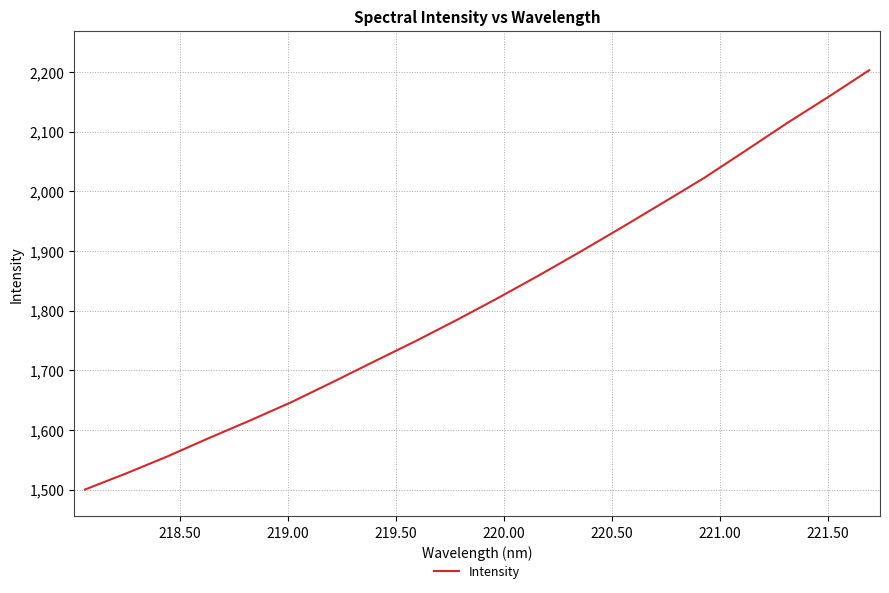

What is the greatest value displayed?

2203.0